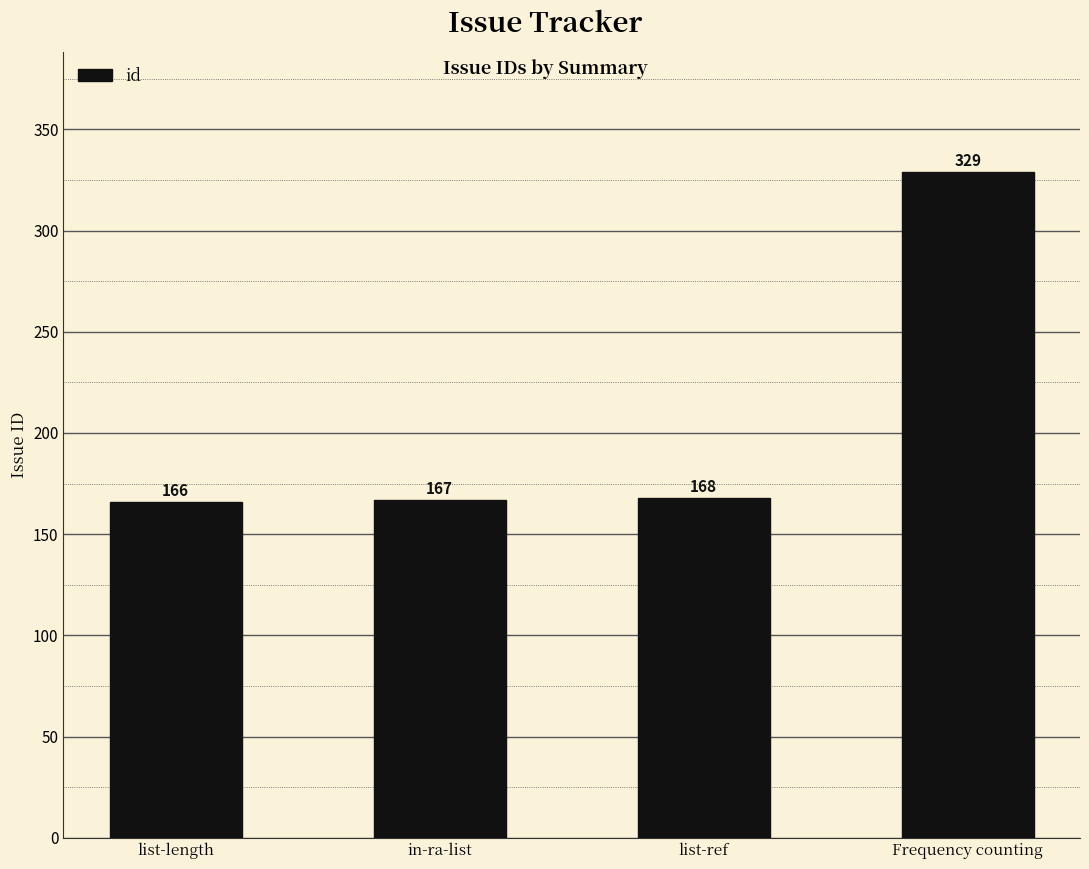

How many distinct data groups are displayed?

1